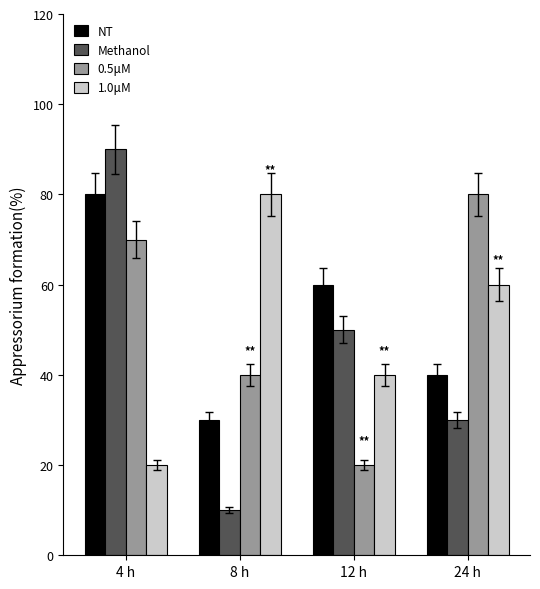

What is the highest value of the 1.0μM series?

80